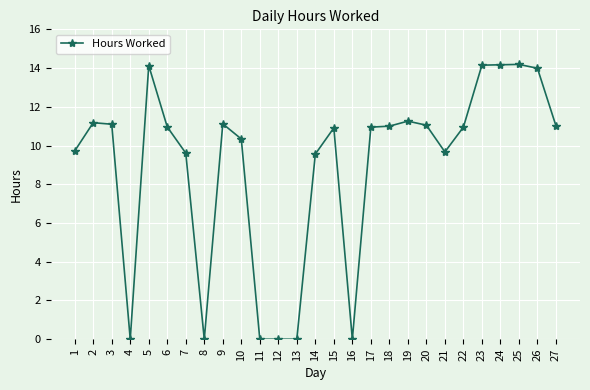

Where does the data first go above 10?

2